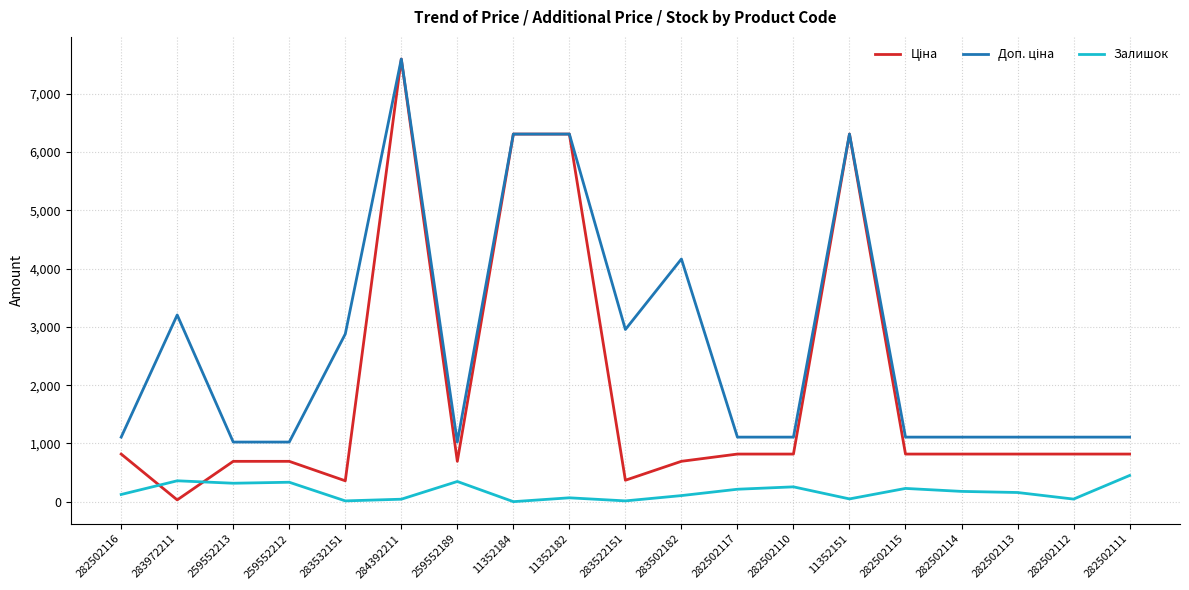

True or false: Залишок has a value of 125.0 at 282502116.

True